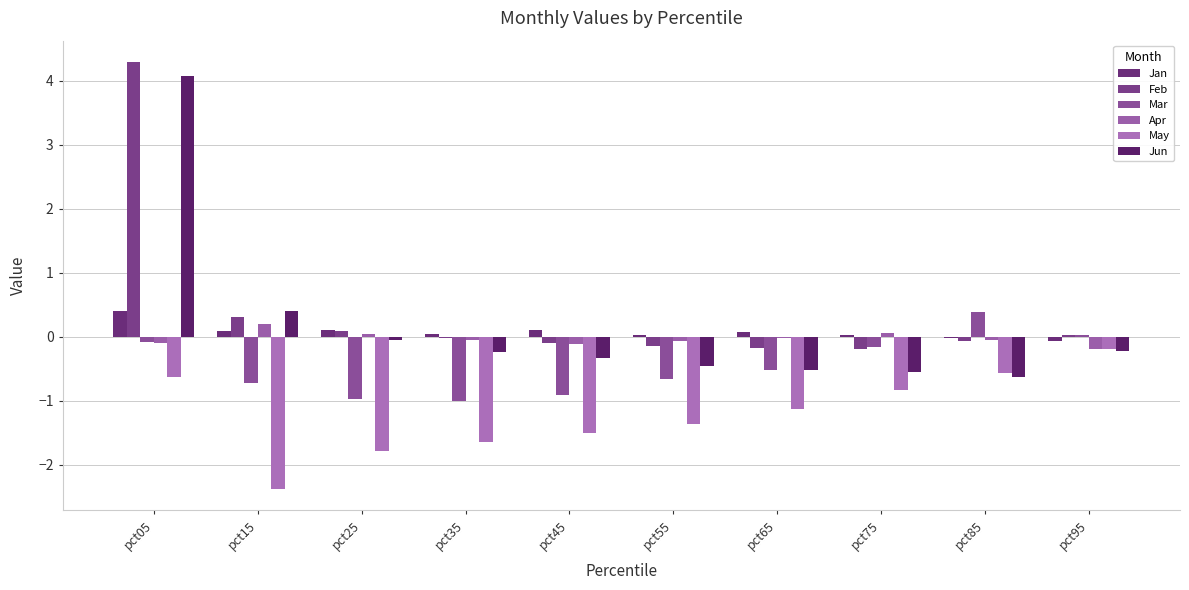

Rank the series at pct35 from highest to lowest value.

Jan, Feb, Apr, Jun, Mar, May